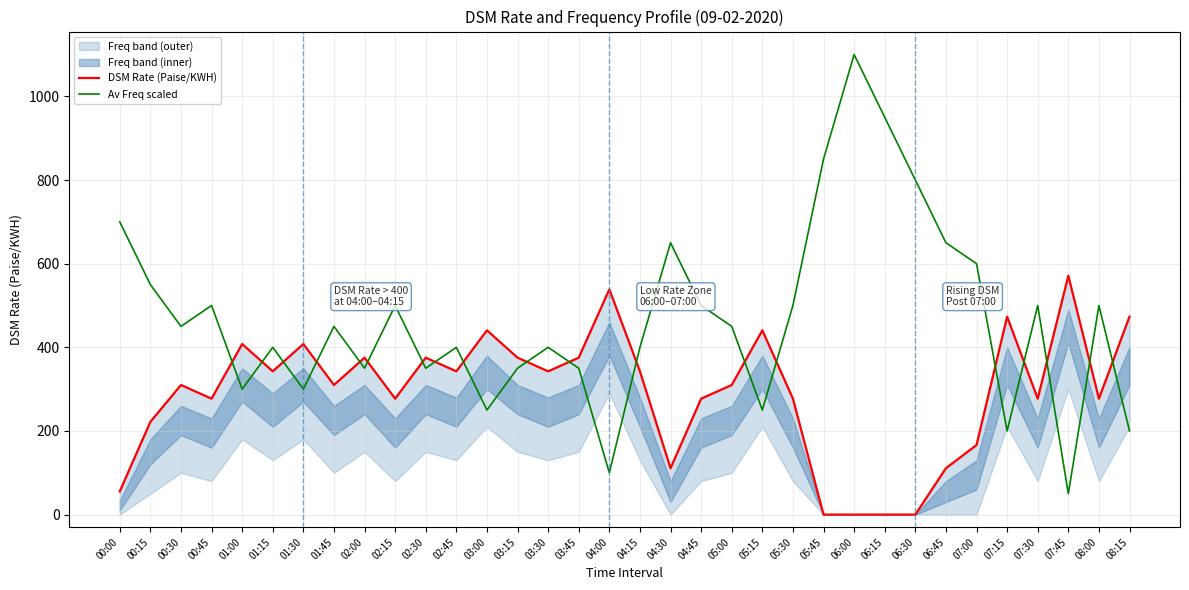

What is the average value of the Av Freq scaled series?

466.2